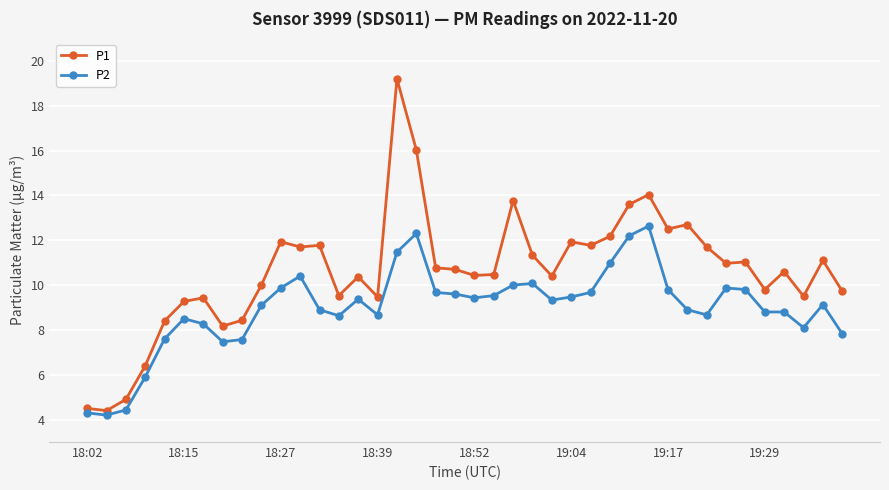

How many lines are shown in the chart?

2